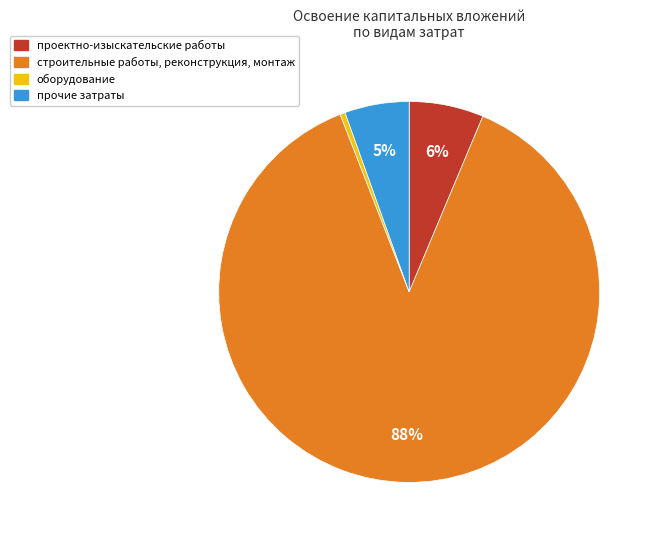

Do прочие затраты and строительные работы, реконструкция, монтаж together represent more than half of the pie?

Yes